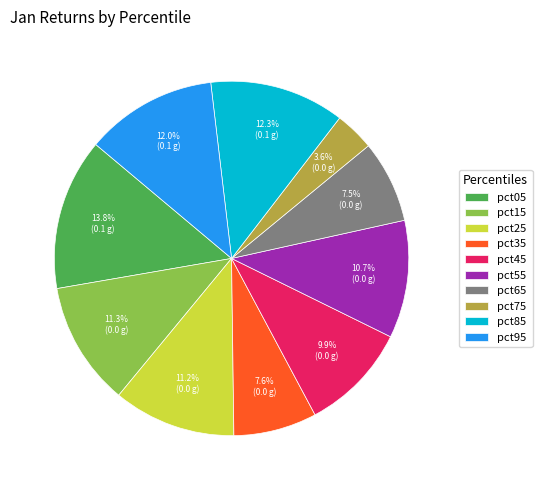

Which has a higher value, pct65 or pct25?

pct25